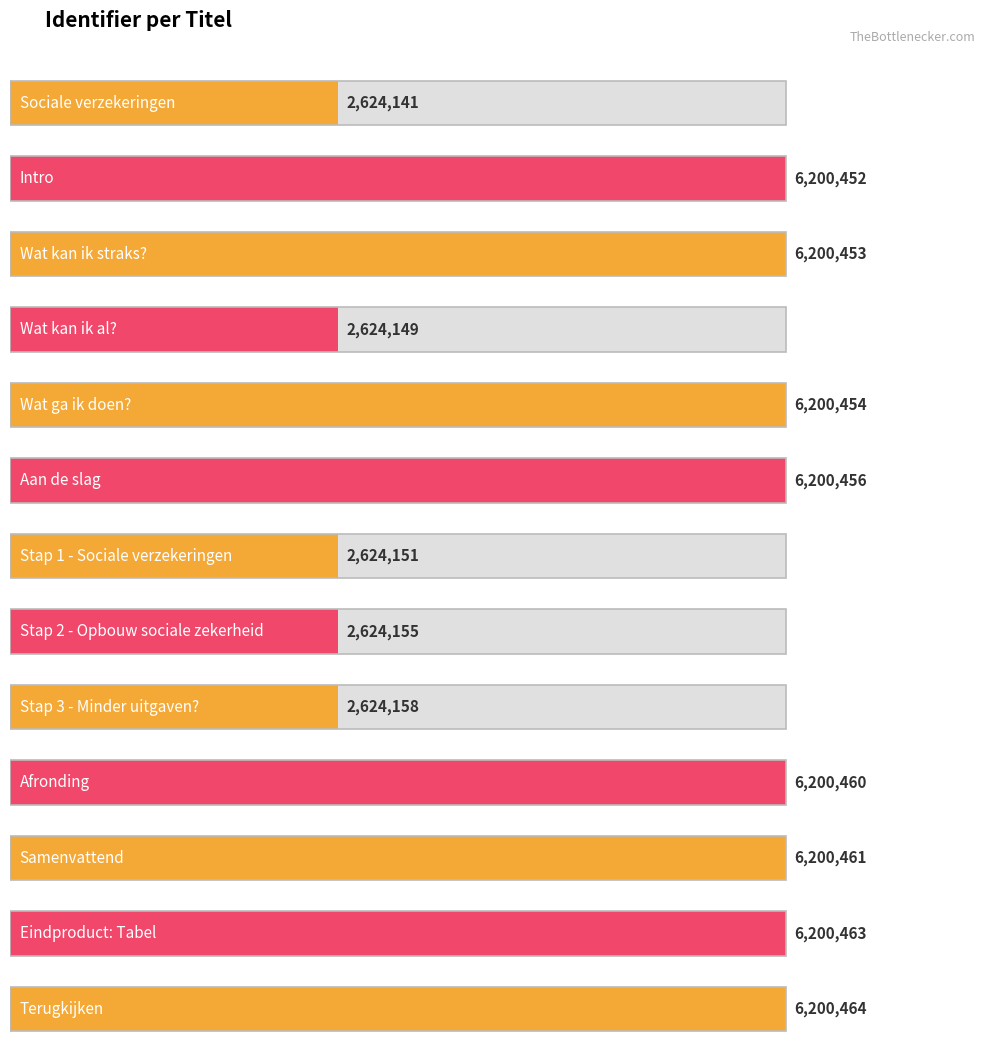

The value at Eindproduct: Tabel is 6200463. True or false?

True